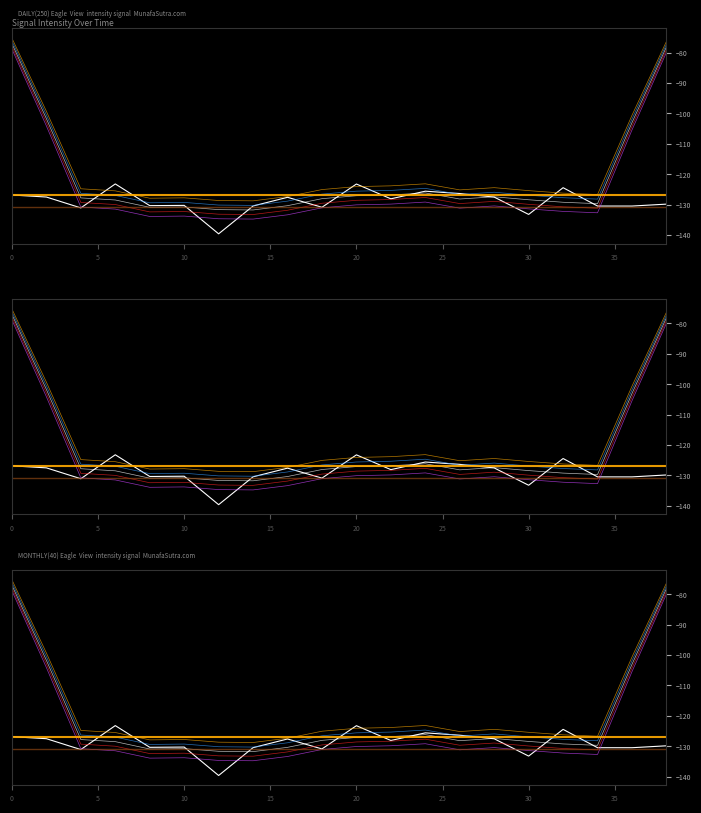

What is the value of the 18th point from the left?

-130.5